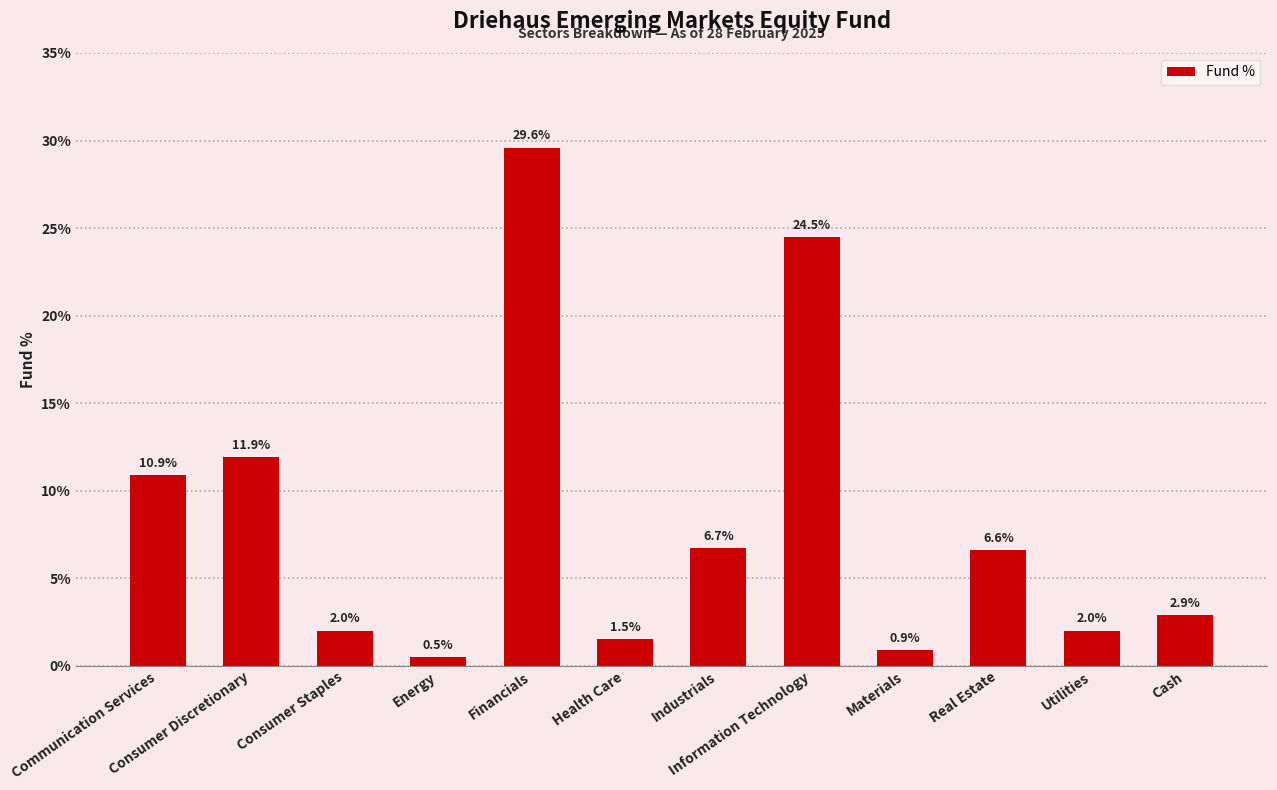

How many data points are above 6?

6